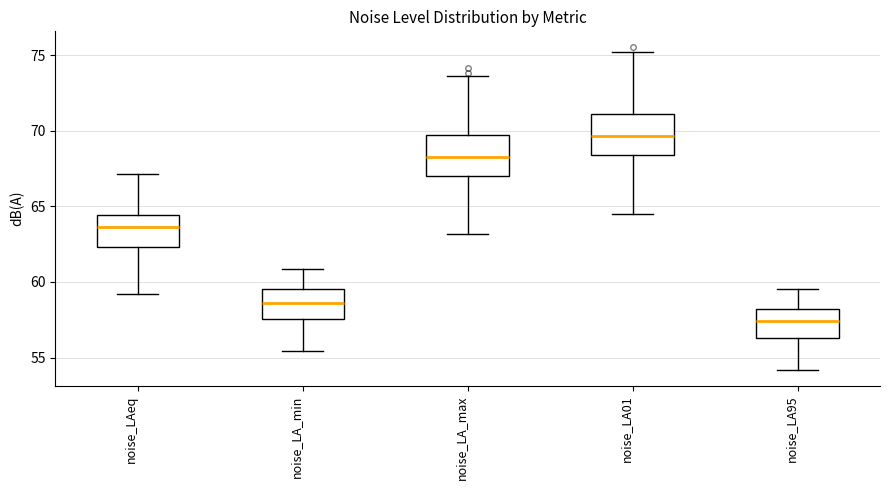

Where does the lower whisker of the box for noise_LA_min end on the y-axis? The values are not printed on the chart, so give them approximately, as read against the axis.

55.5